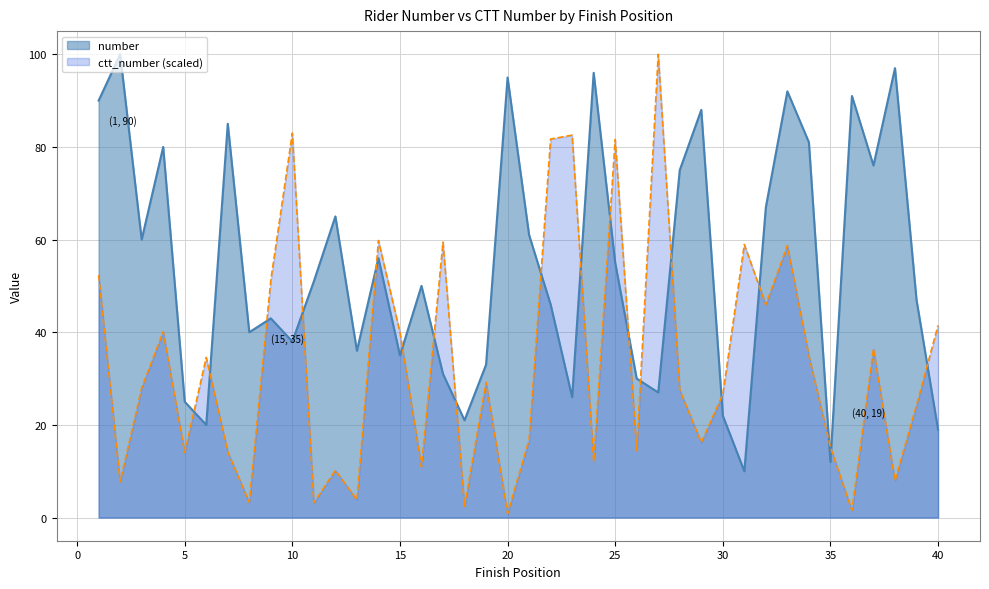

At which category is the sum across all series the highest?

33